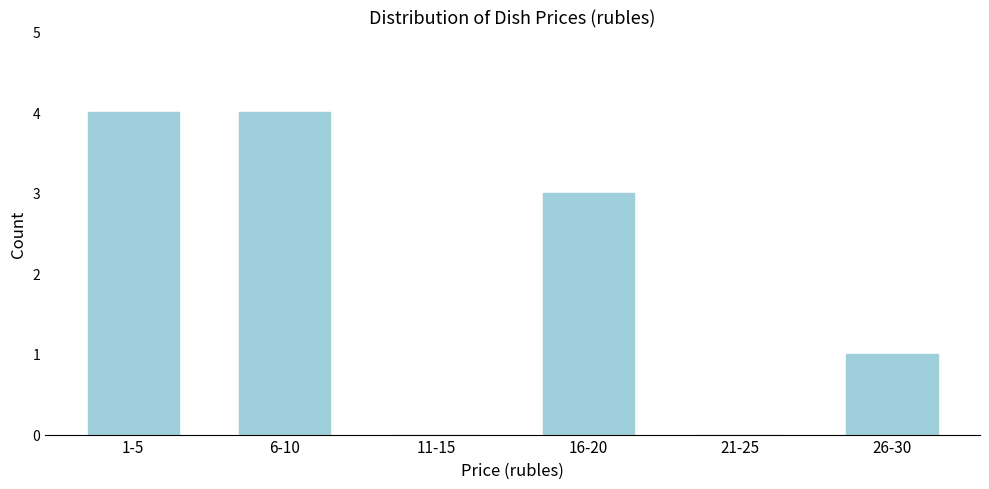

Reading left to right, what are all the values shown in this chart?

1-5=4	6-10=4	11-15=0	16-20=3	21-25=0	26-30=1